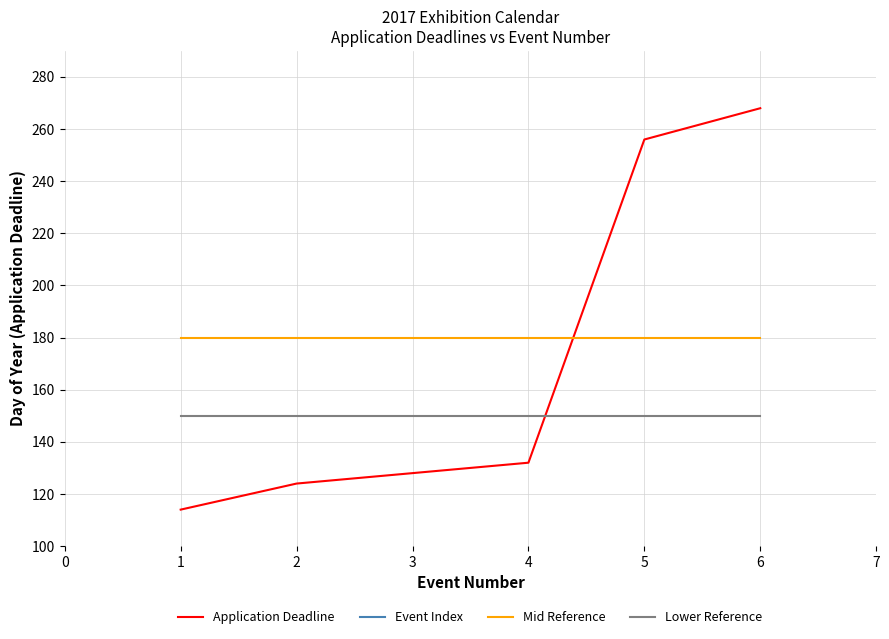

What are all the series names shown in the legend?

Application Deadline, Event Index, Mid Reference, Lower Reference